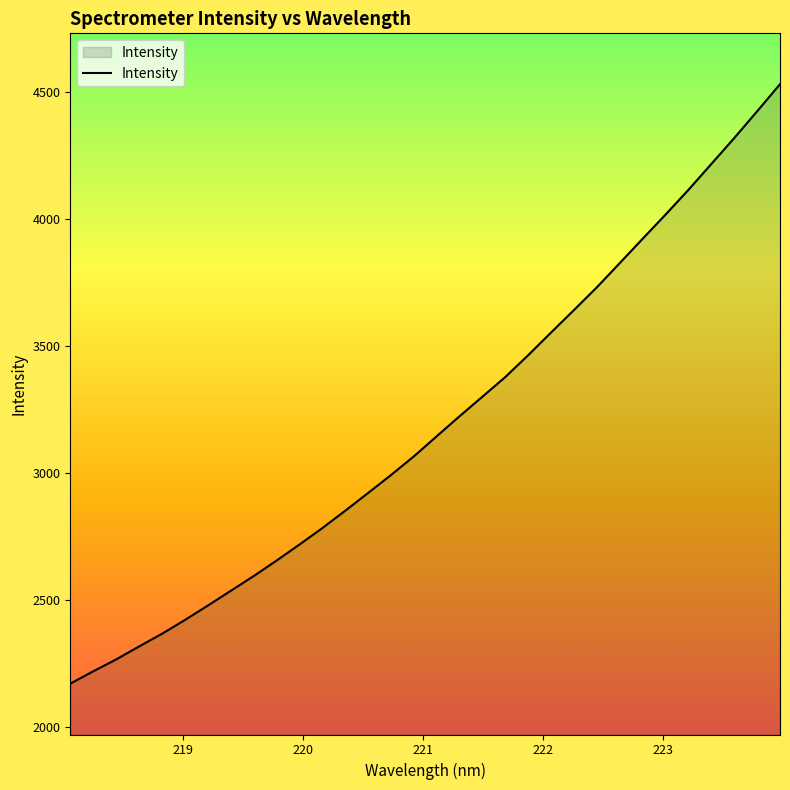

What is the greatest value displayed?

4529.0